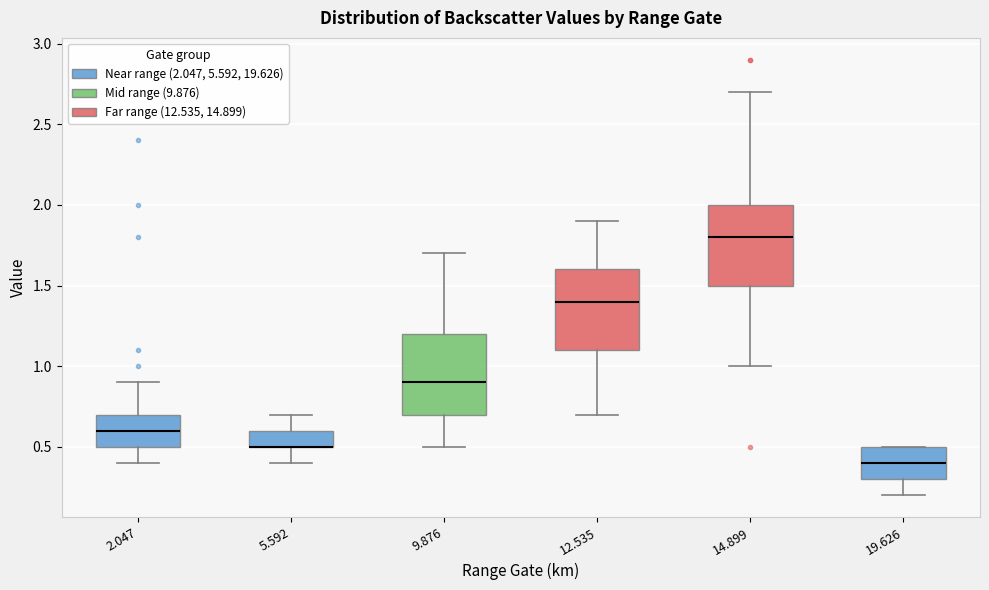

Reading left to right, read every box against the y-axis: the position of its median line, the range the box covers, and the ends of its whiskers. The values are not printed on the chart, so give them approximately, as read against the axis.

2.047: median 0.6, box 0.5 to 0.7, whiskers 0.4 to 0.9
5.592: median 0.5 (drawn on the box's lower edge), box 0.5 to 0.6, whiskers 0.4 to 0.7
9.876: median 0.9, box 0.7 to 1.2, whiskers 0.5 to 1.7
12.535: median 1.4, box 1.1 to 1.6, whiskers 0.7 to 1.9
14.899: median 1.8, box 1.5 to 2.0, whiskers 1.0 to 2.7
19.626: median 0.4, box 0.3 to 0.5, whiskers 0.2 to 0.5